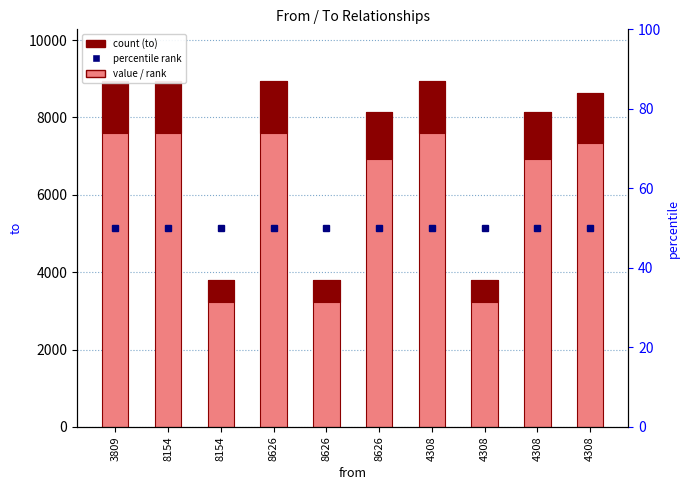

Rank the categories by value from highest to lowest.

3809, 8154, 8626, 4308, 4308, 8626, 4308, 8154, 8626, 4308